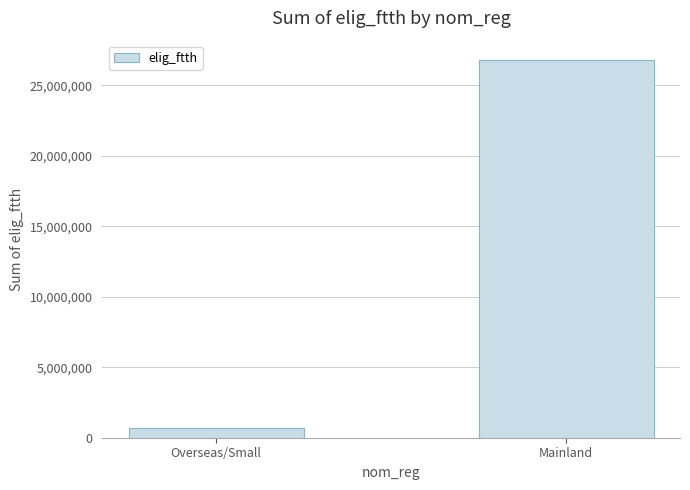

What is the label of the 2nd bar from the left?

Mainland